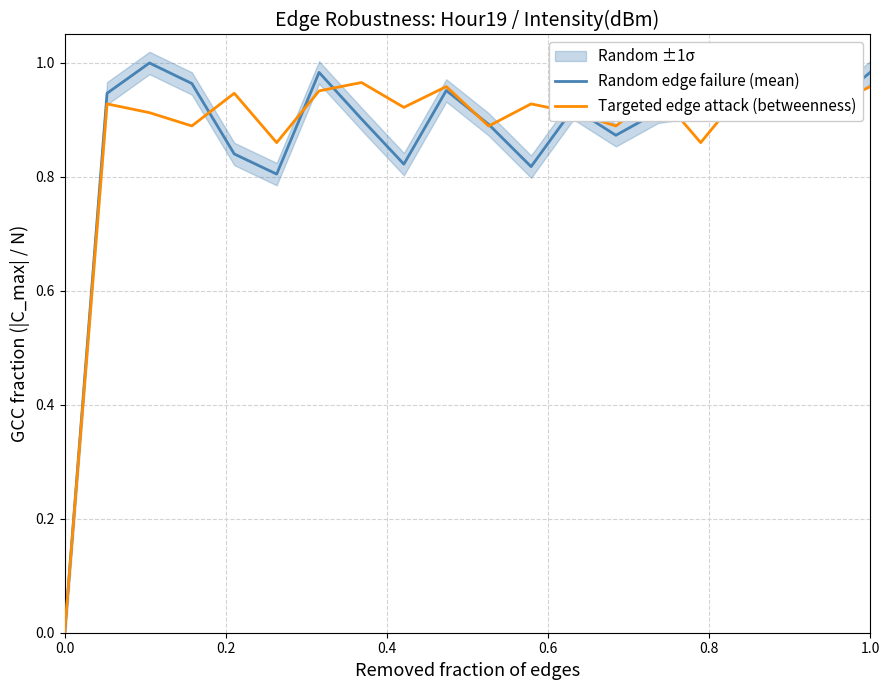

What is the value of the Random edge failure (mean) point at the 19th from the left?

0.9